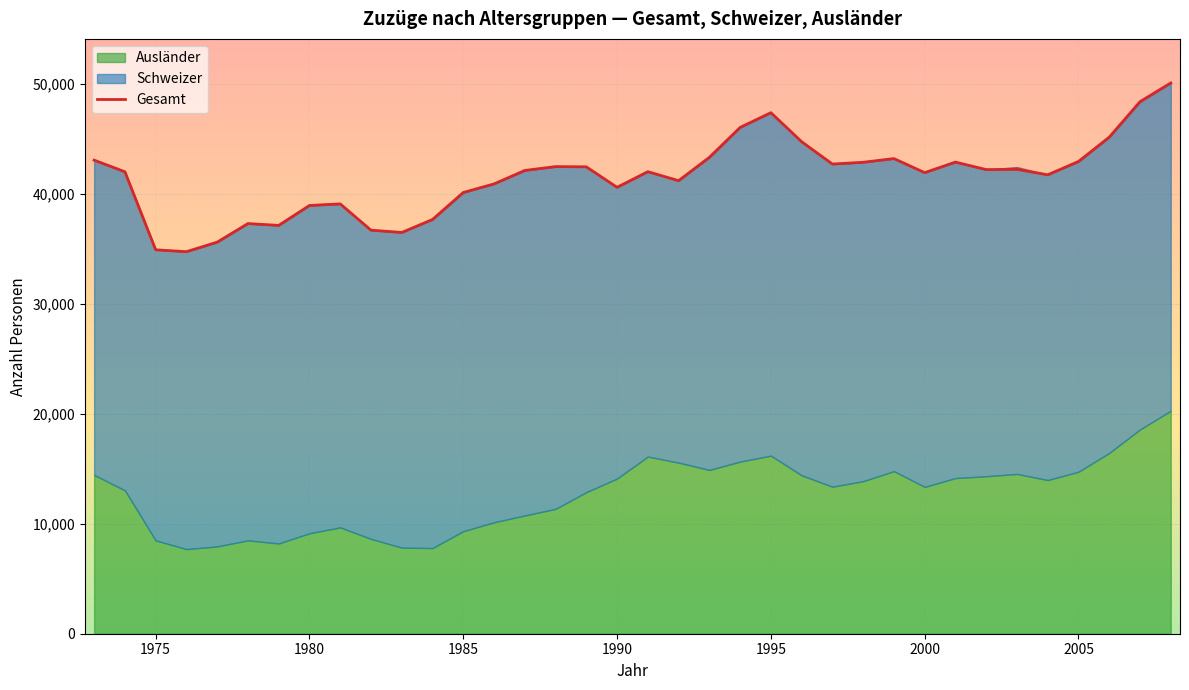

How many data points are less than 42101?

18